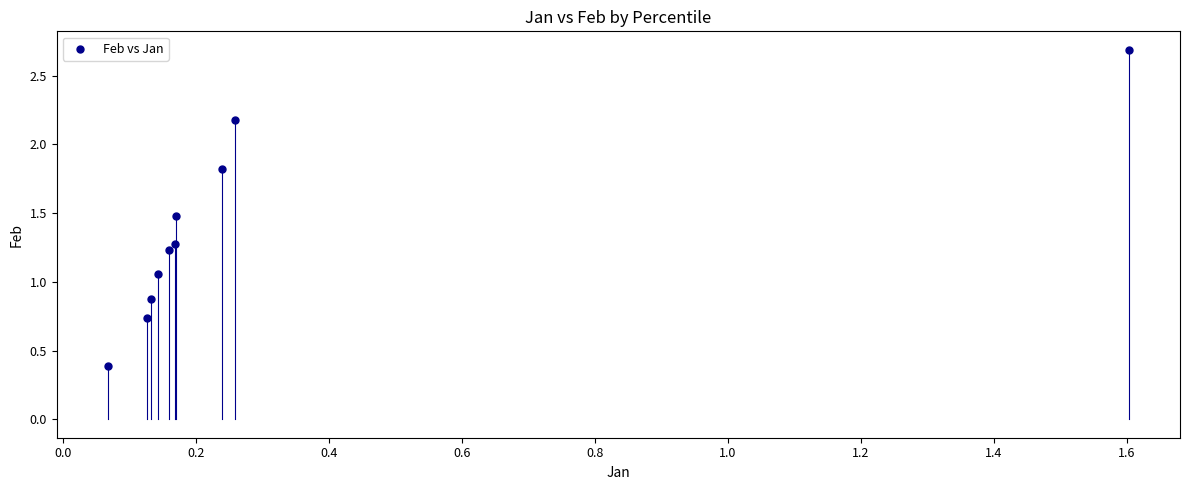

What is the range of X values (max minus min)?

1.5